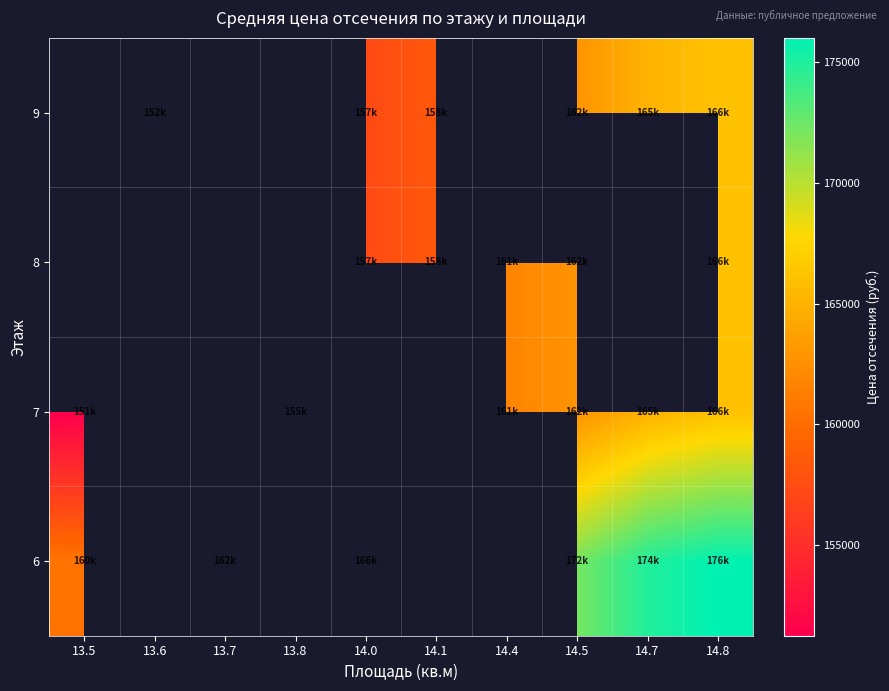

True or false: 6 has a value of 174900.0 at 14.7.

True